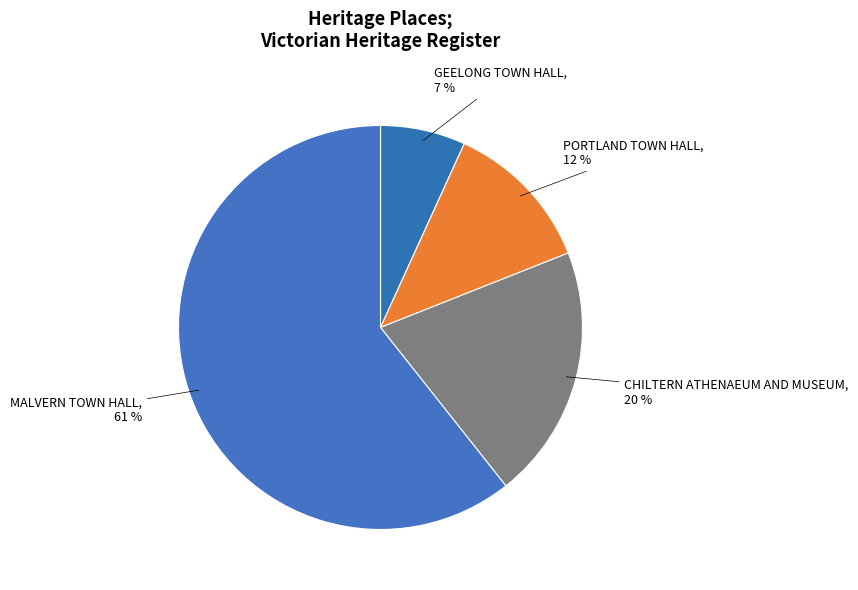

True or false: PORTLAND TOWN HALL accounts for 1% of the total.

False